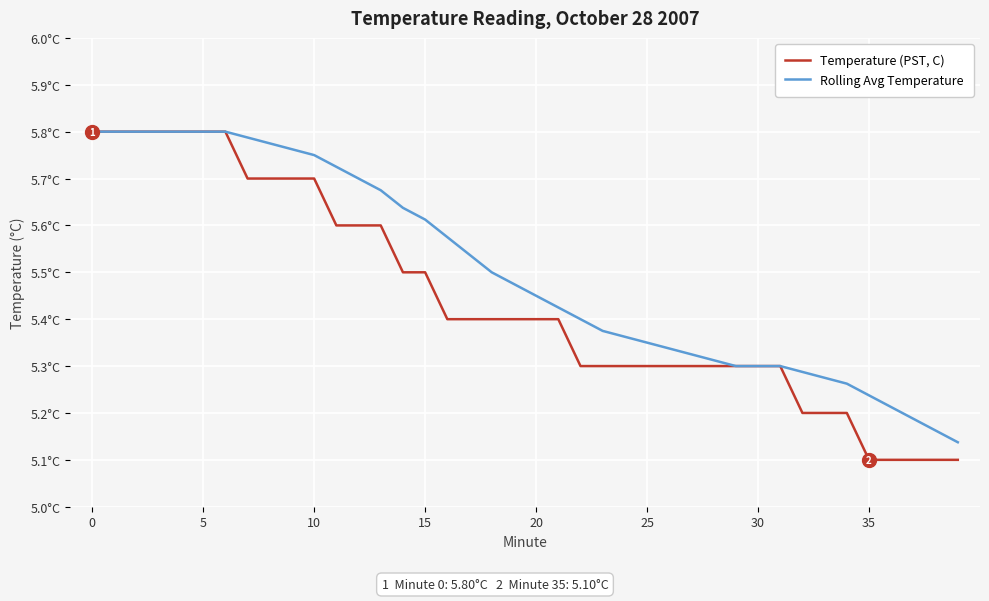

What is the difference between the maximum and minimum values in the Temperature (PST, C) series?

0.7